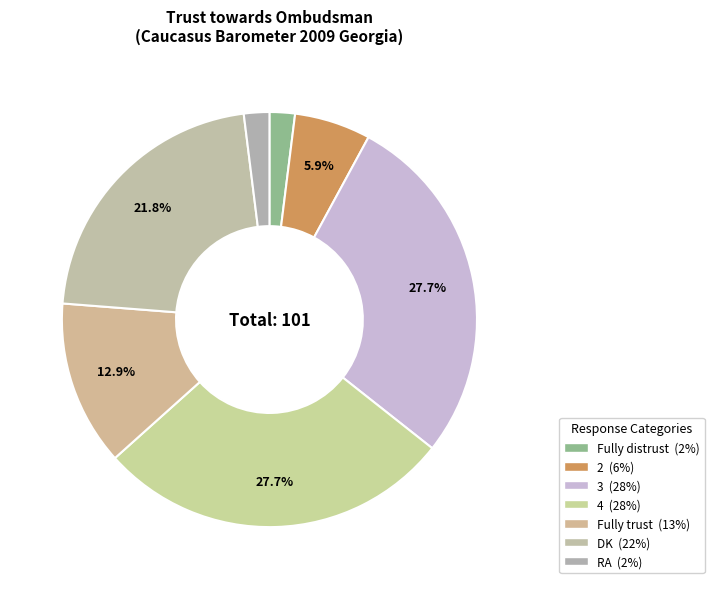

What is the change in value from 2 to 4?

+22